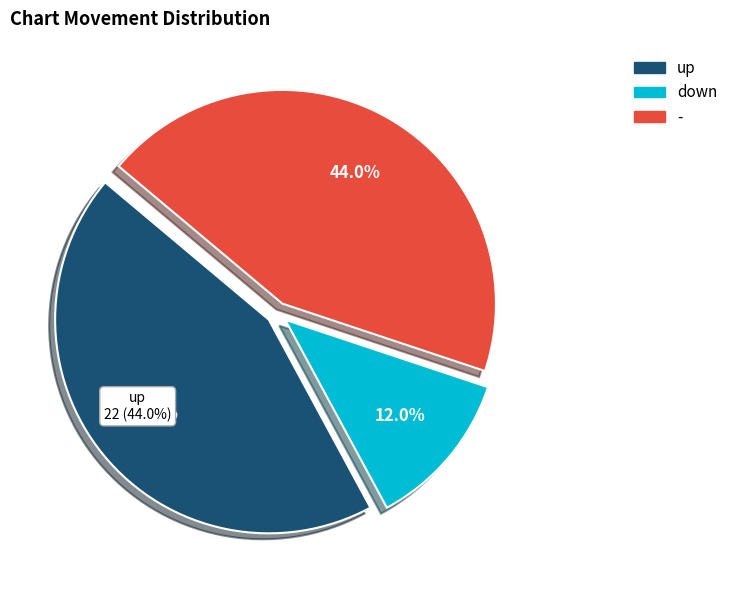

Is there any slice that represents more than half of the pie?

No